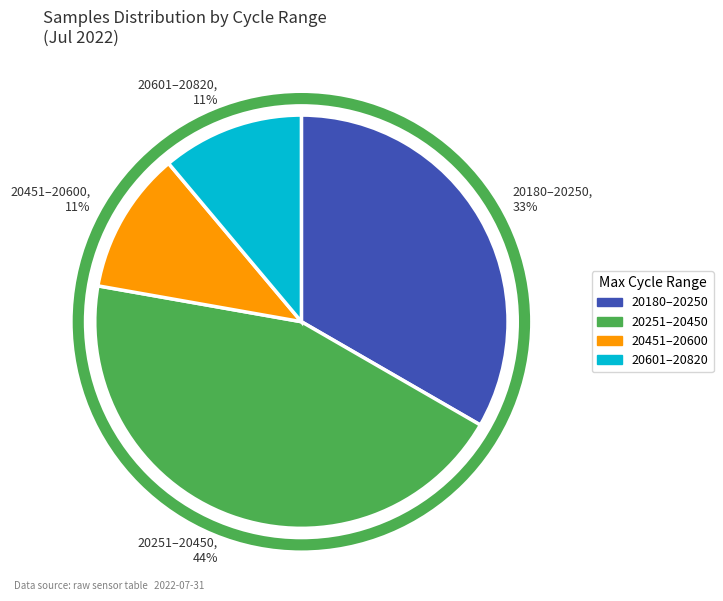

Count the number of slices in the pie.

4